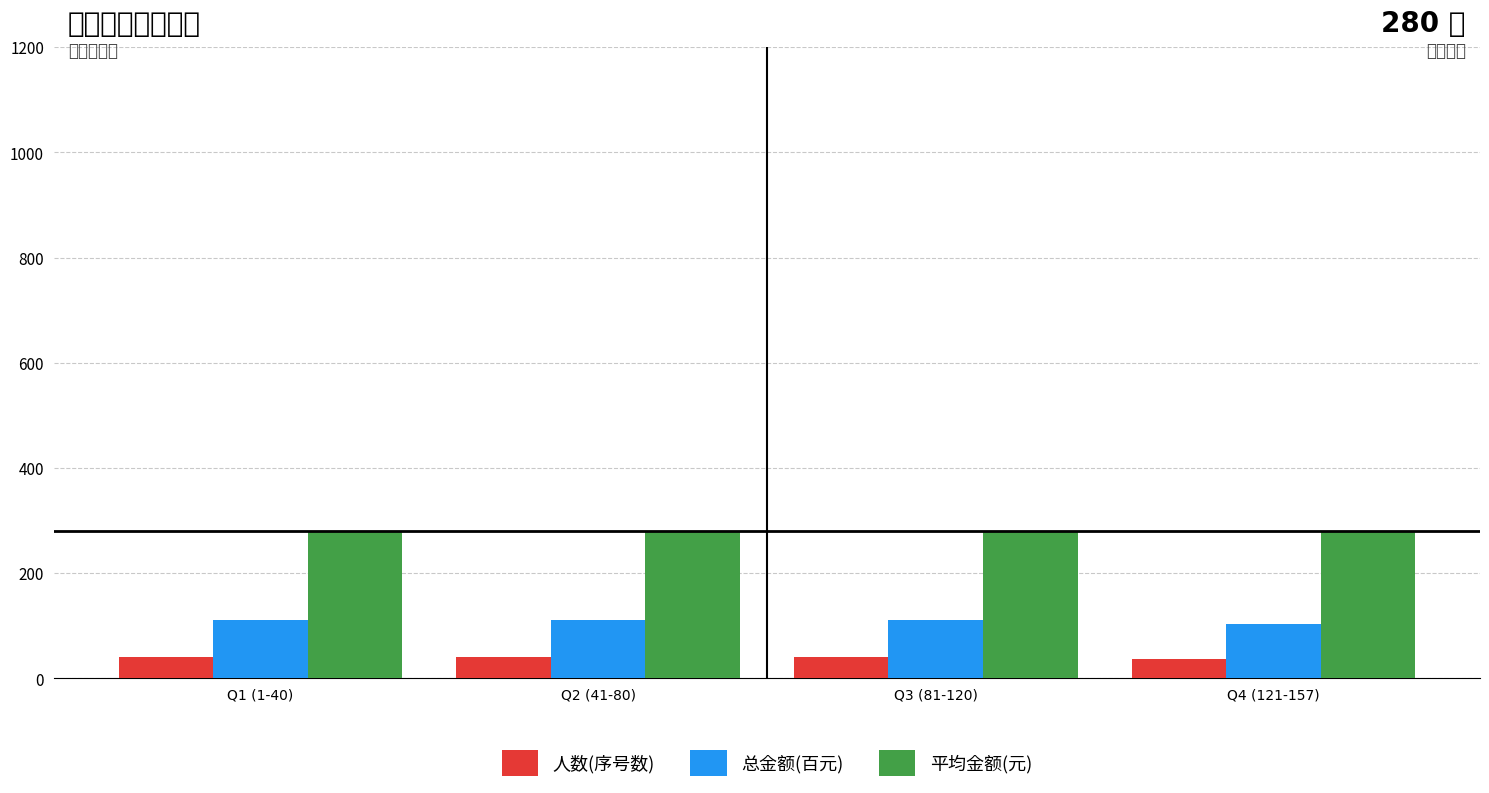

What is the maximum value shown in the chart?

280.0